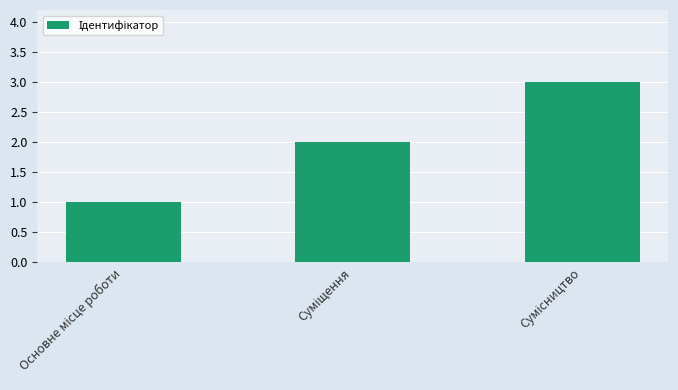

Count the number of data series in this chart.

1